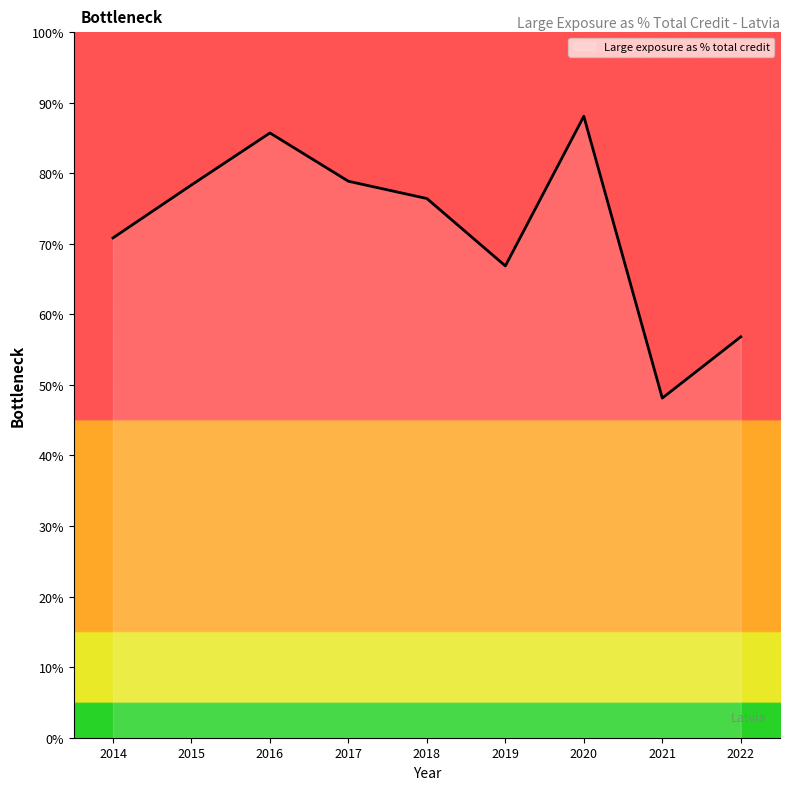

What is the minimum value shown in the chart?

48.1